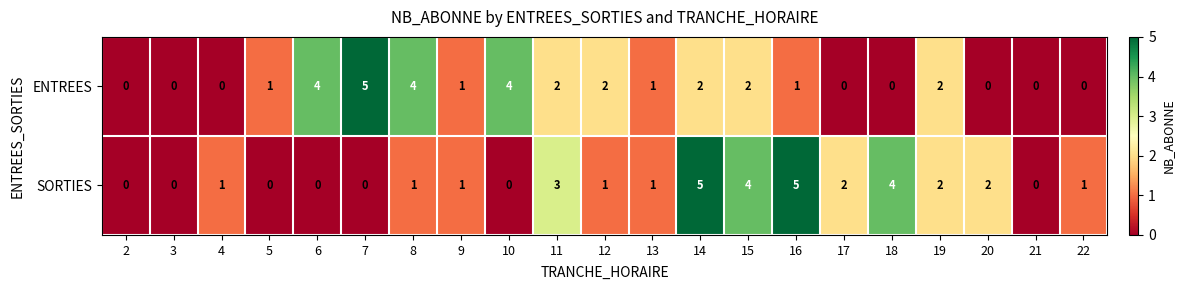

What is the total value across all series at 16?

6